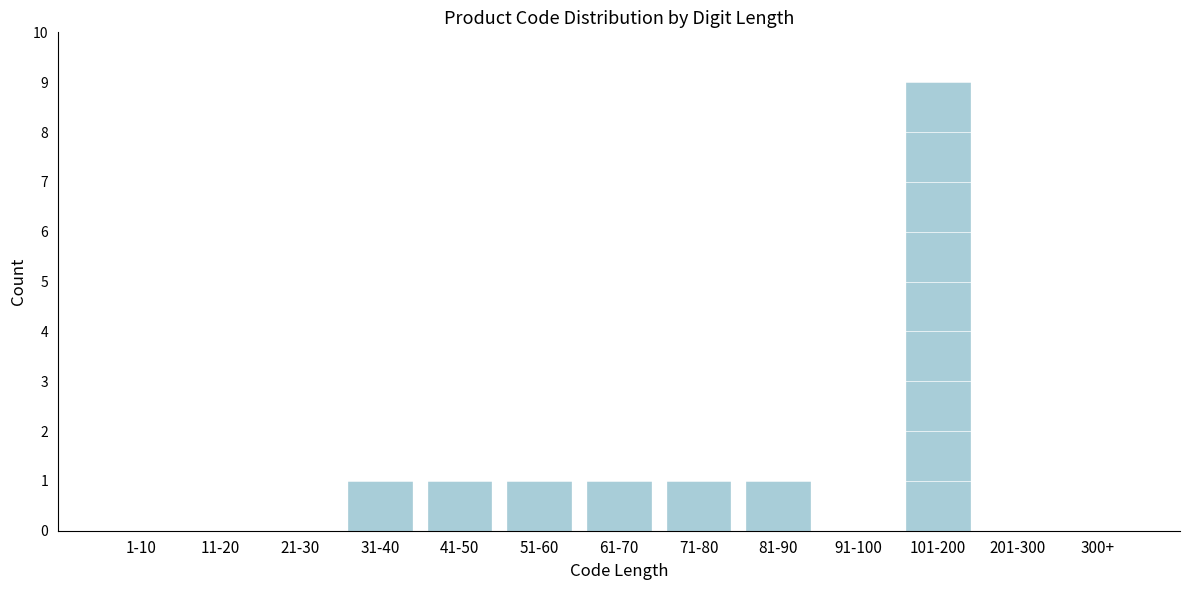

Reading right to left, extract all data points from this chart.

300+=0	201-300=0	101-200=9	91-100=0	81-90=1	71-80=1	61-70=1	51-60=1	41-50=1	31-40=1	21-30=0	11-20=0	1-10=0